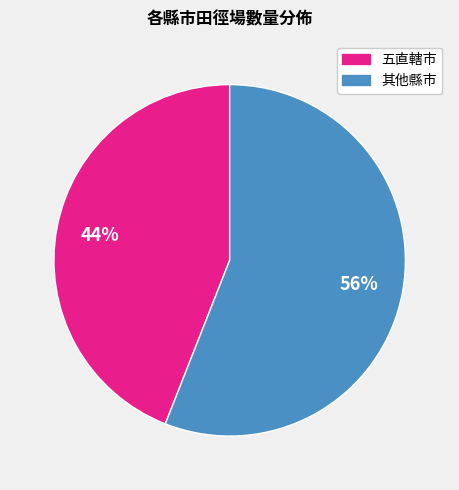

To the nearest percent, what is the difference between the largest and smallest slice percentages?

12%